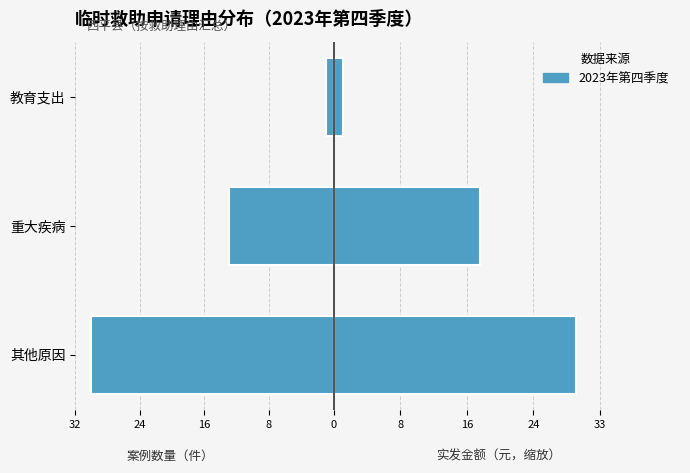

How many bars are there in each group?

2